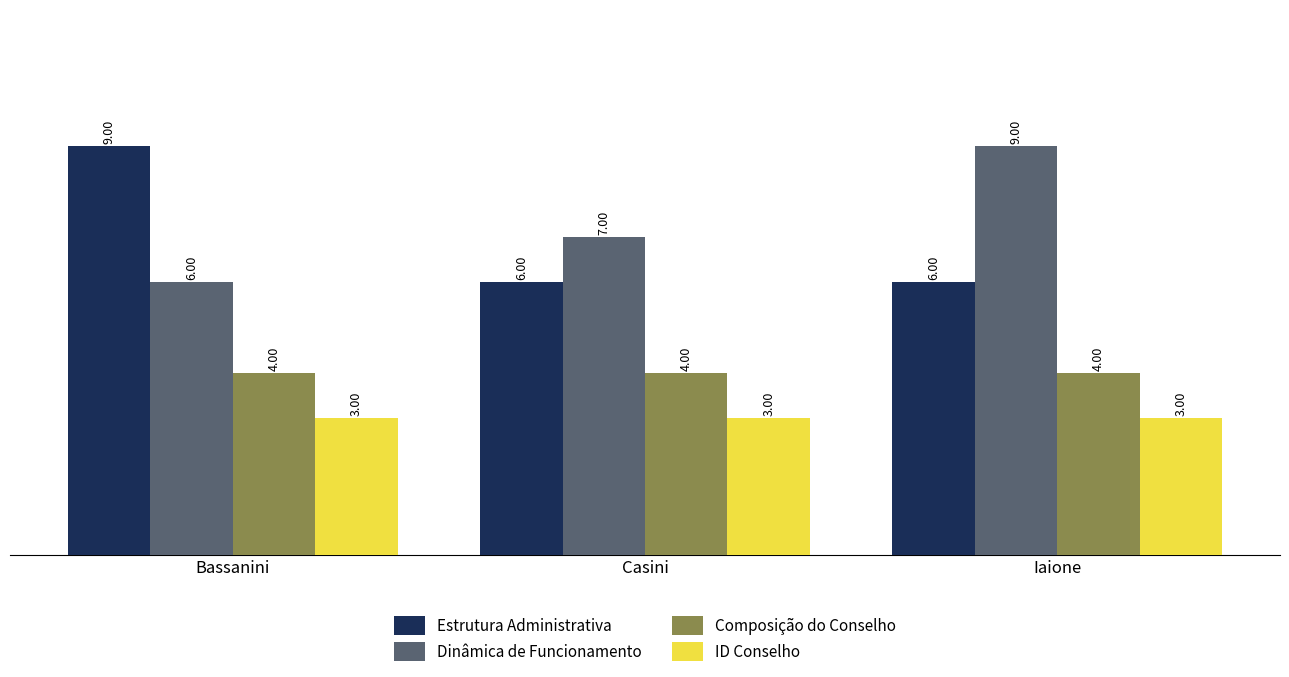

Rank the series at Casini from highest to lowest value.

Dinâmica de Funcionamento, Estrutura Administrativa, Composição do Conselho, ID Conselho